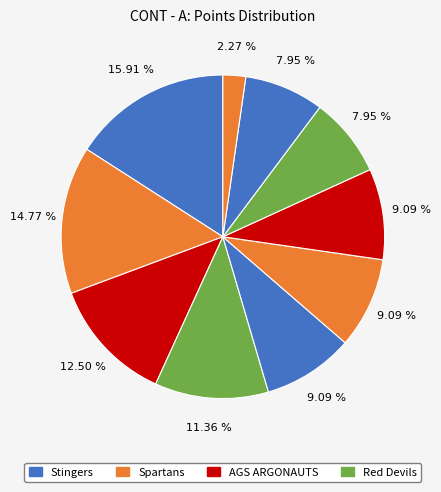

How many slices are in this pie chart?

10